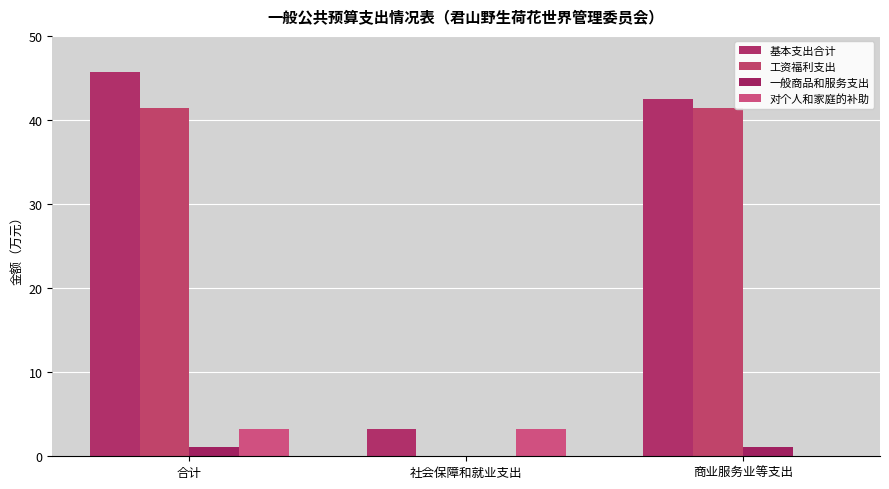

How many groups of bars are there?

3